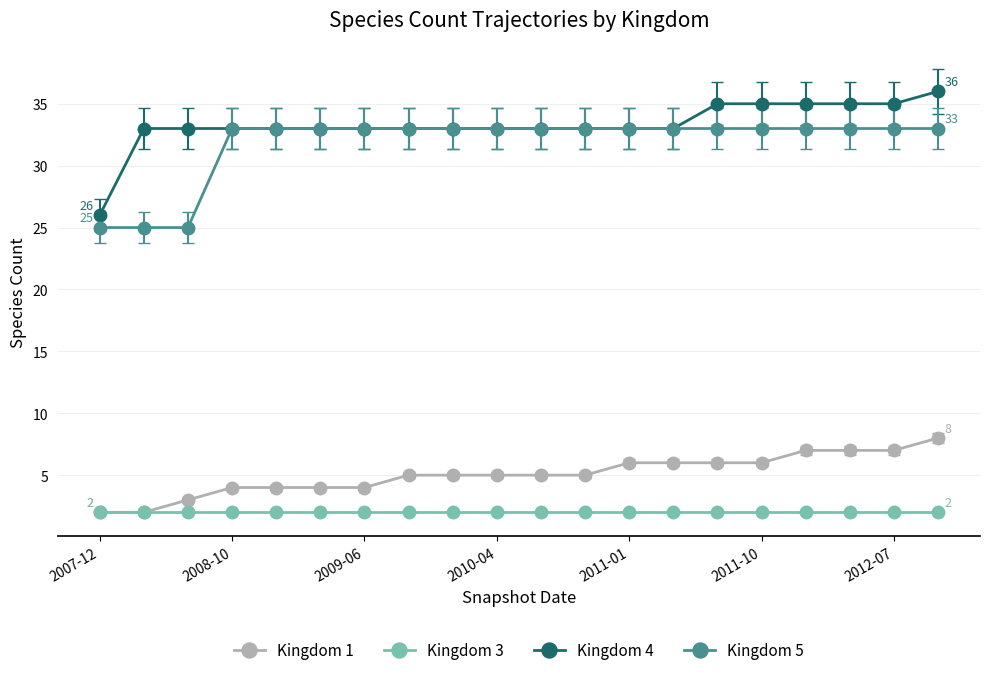

Rank the series by their maximum value, from highest to lowest.

Kingdom 4, Kingdom 5, Kingdom 1, Kingdom 3